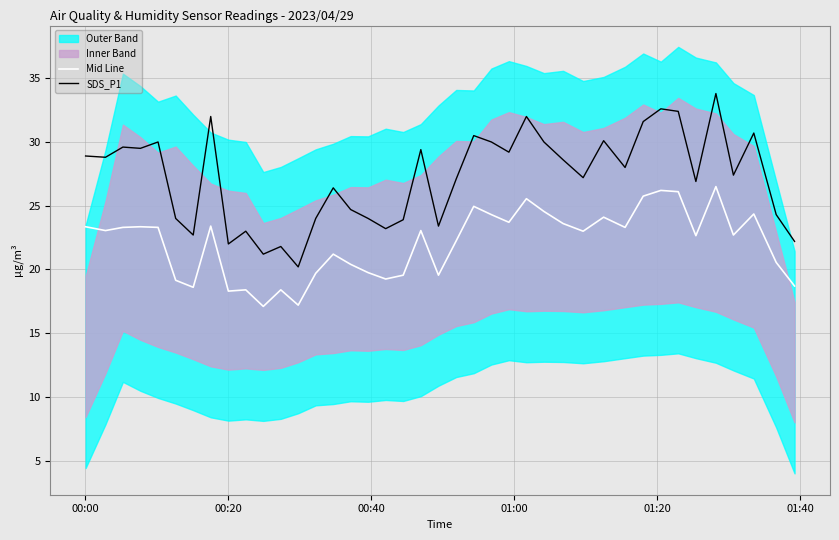

True or false: Mid Line and SDS_P1 intersect in this chart.

False